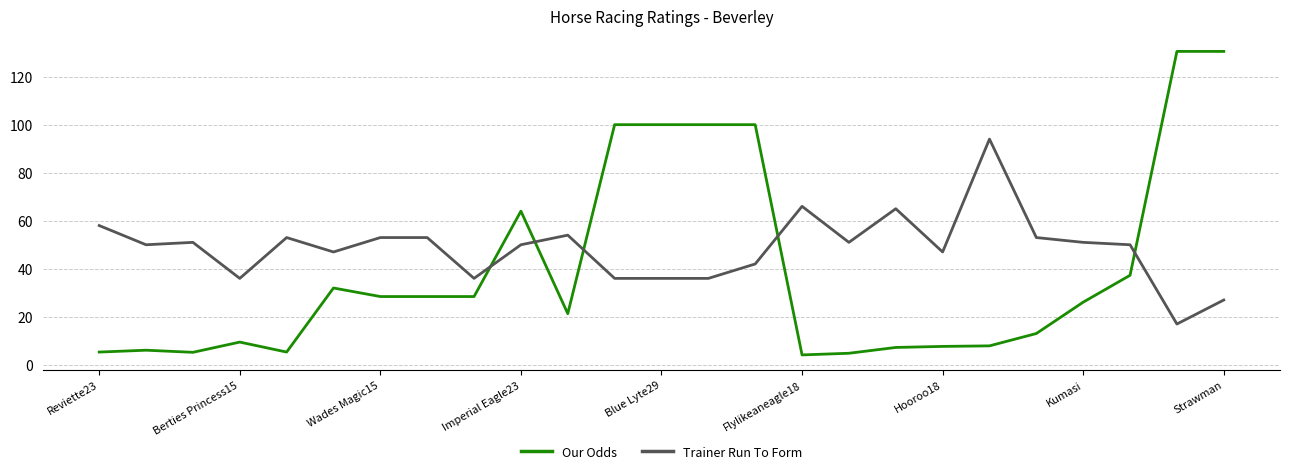

Which series has the widest spread of values?

Our Odds